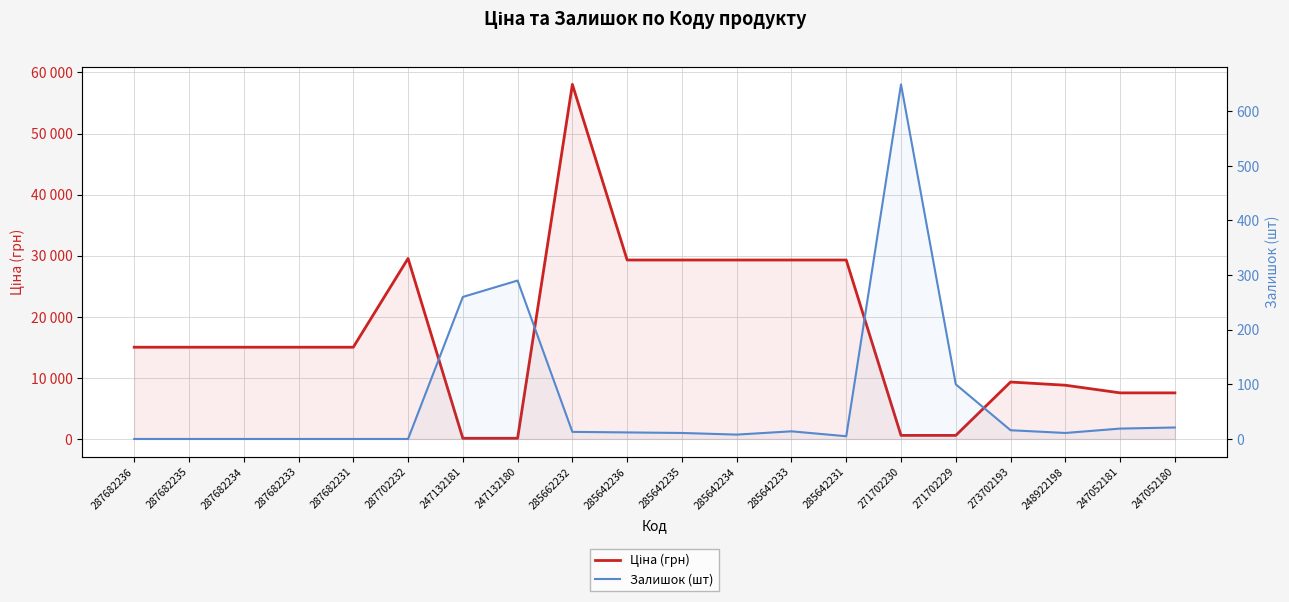

Reading left to right, transcribe all the data shown in this chart.

Ціна (грн): 287682236=15019.2	287682235=15019.2	287682234=15019.2	287682233=15019.2	287682231=15019.2	287702232=29548.9	247132181=113.3	247132180=113.3	285662232=58037.0	285642236=29294.9	285642235=29294.9	285642234=29294.9	285642233=29294.9	285642231=29294.9	271702230=586.0	271702229=586.0	273702193=9321.4	248922198=8797.6	247052181=7545.9	247052180=7545.9
Залишок (шт): 287682236=0.0	287682235=0.0	287682234=0.0	287682233=0.0	287682231=0.0	287702232=0.0	247132181=260.0	247132180=290.0	285662232=13.0	285642236=12.0	285642235=11.0	285642234=8.0	285642233=14.0	285642231=5.0	271702230=649.0	271702229=100.0	273702193=16.0	248922198=11.0	247052181=19.0	247052180=21.0